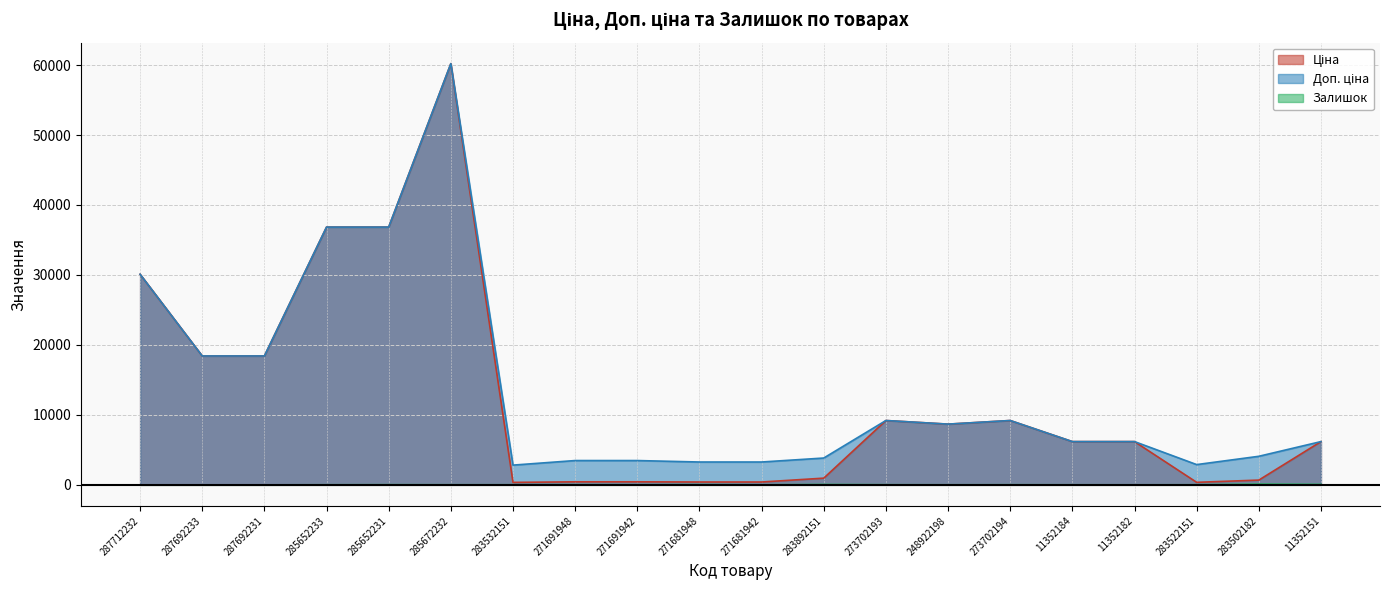

How many values in the Доп. ціна series are below 6182?

8